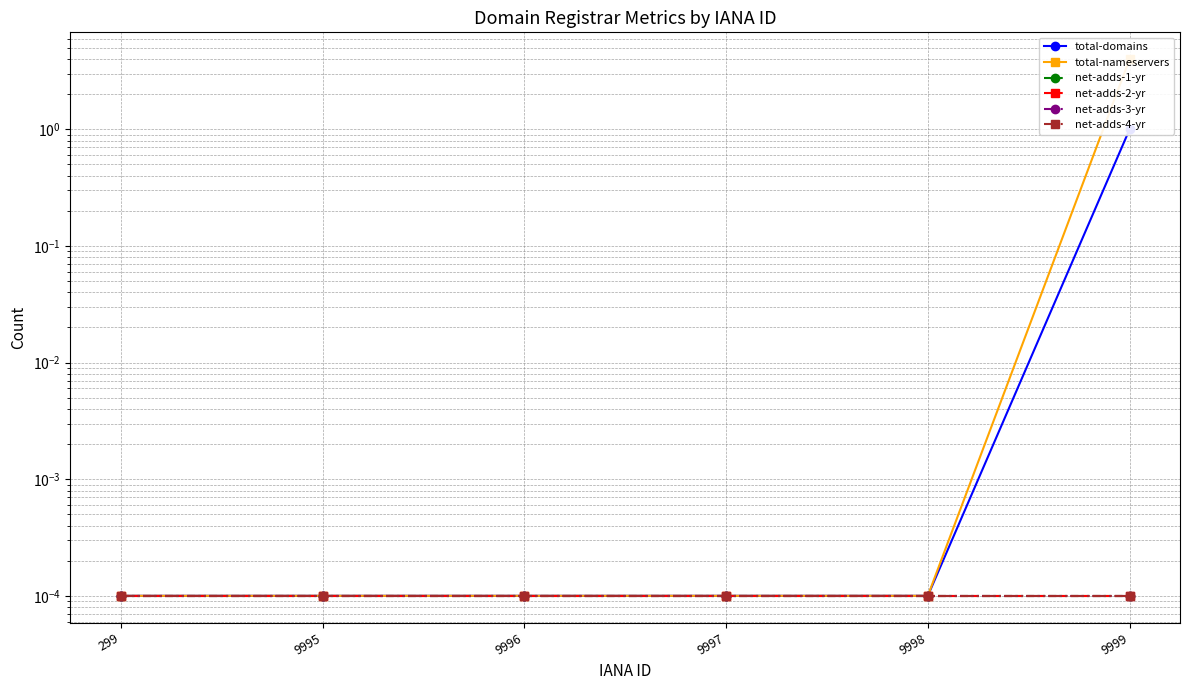

Reading right to left, list all the values displayed in this chart.

total-domains: 9999=1.0	9998=0.0	9997=0.0	9996=0.0	9995=0.0	299=0.0
total-nameservers: 9999=4.0	9998=0.0	9997=0.0	9996=0.0	9995=0.0	299=0.0
net-adds-1-yr: 9999=0.0	9998=0.0	9997=0.0	9996=0.0	9995=0.0	299=0.0
net-adds-2-yr: 9999=0.0	9998=0.0	9997=0.0	9996=0.0	9995=0.0	299=0.0
net-adds-3-yr: 9999=0.0	9998=0.0	9997=0.0	9996=0.0	9995=0.0	299=0.0
net-adds-4-yr: 9999=0.0	9998=0.0	9997=0.0	9996=0.0	9995=0.0	299=0.0